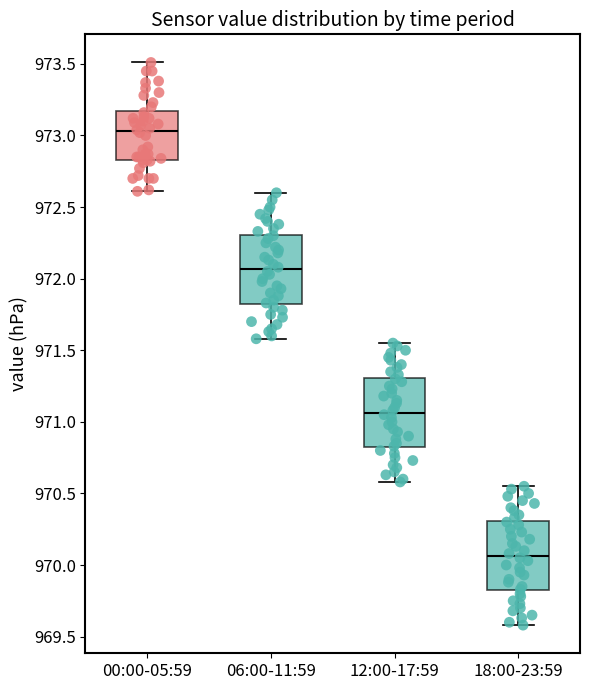

Reading left to right, read every box against the y-axis: the position of its median line, the range the box covers, and the ends of its whiskers. The values are not printed on the chart, so give them approximately, as read against the axis.

00:00-05:59: median 973.05, box 972.85 to 973.15, whiskers 972.60 to 973.50
06:00-11:59: median 972.05, box 971.80 to 972.30, whiskers 971.60 to 972.60
12:00-17:59: median 971.05, box 970.80 to 971.30, whiskers 970.60 to 971.55
18:00-23:59: median 970.05, box 969.80 to 970.30, whiskers 969.60 to 970.55